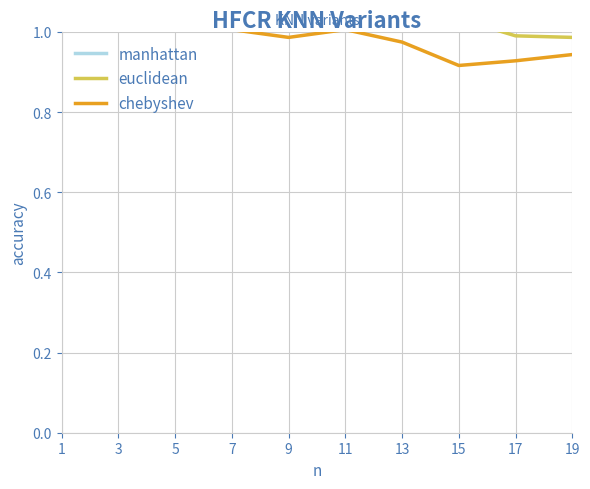

What is the value of the euclidean point at the 9th from the left?

1.0